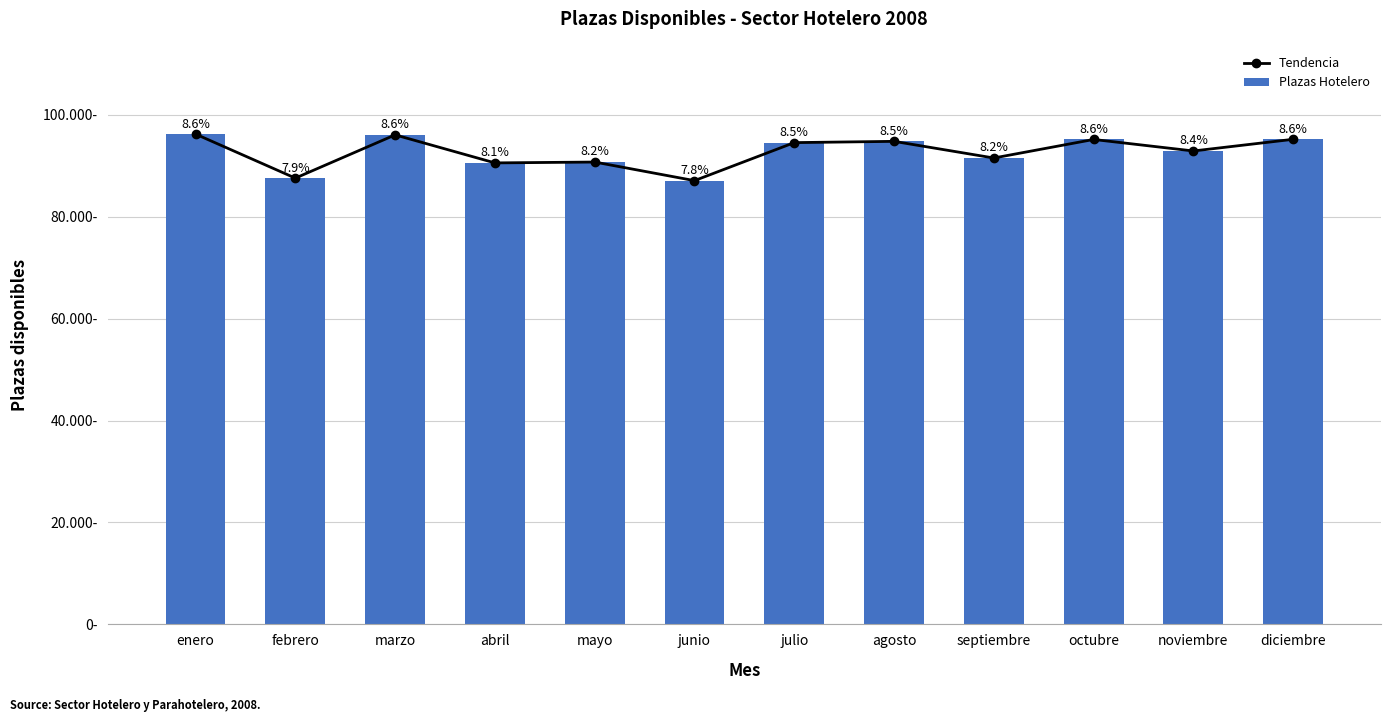

True or false: Tendencia has a value of 33733 at abril.

False